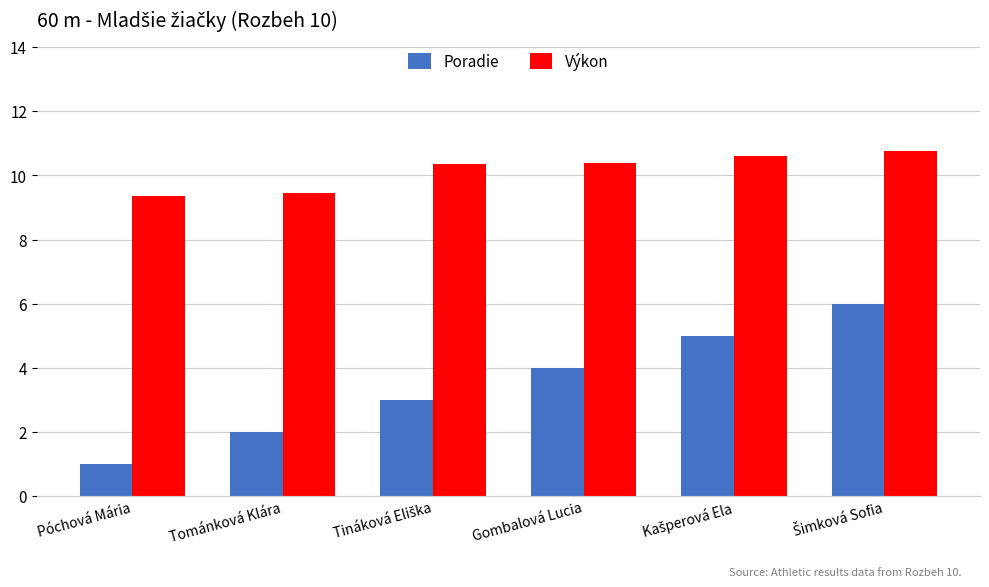

What is the minimum value for Výkon?

9.4